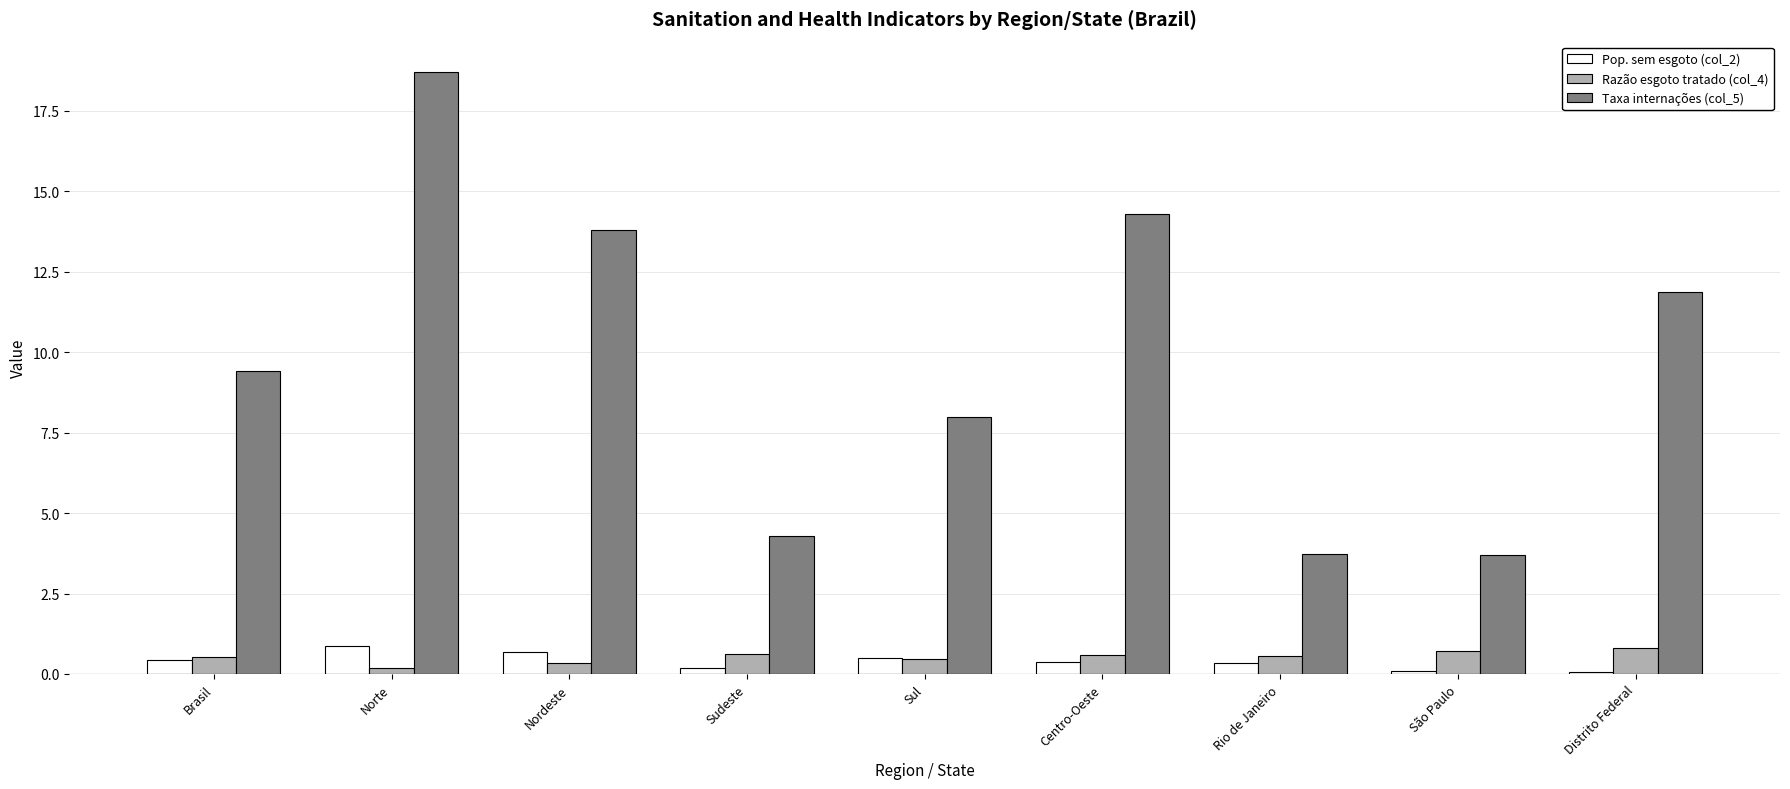

Is the value of Razão esgoto tratado (col_4) at Brasil greater than the value of Pop. sem esgoto (col_2) at Sudeste?

Yes